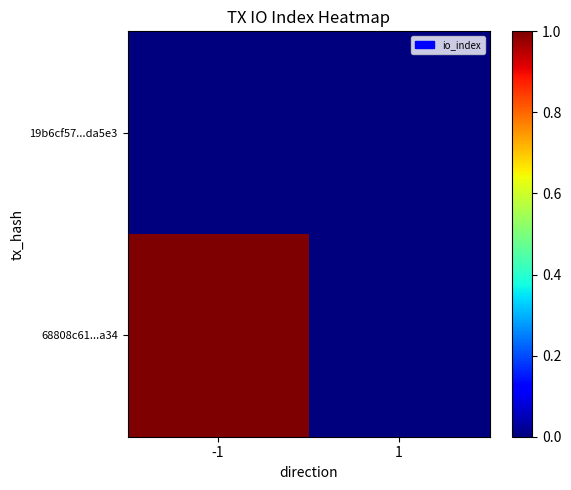

Reading left to right, list all the values displayed in this chart.

19b6cf57...da5e3: -1=0	1=0
68808c61...a34: -1=1	1=0